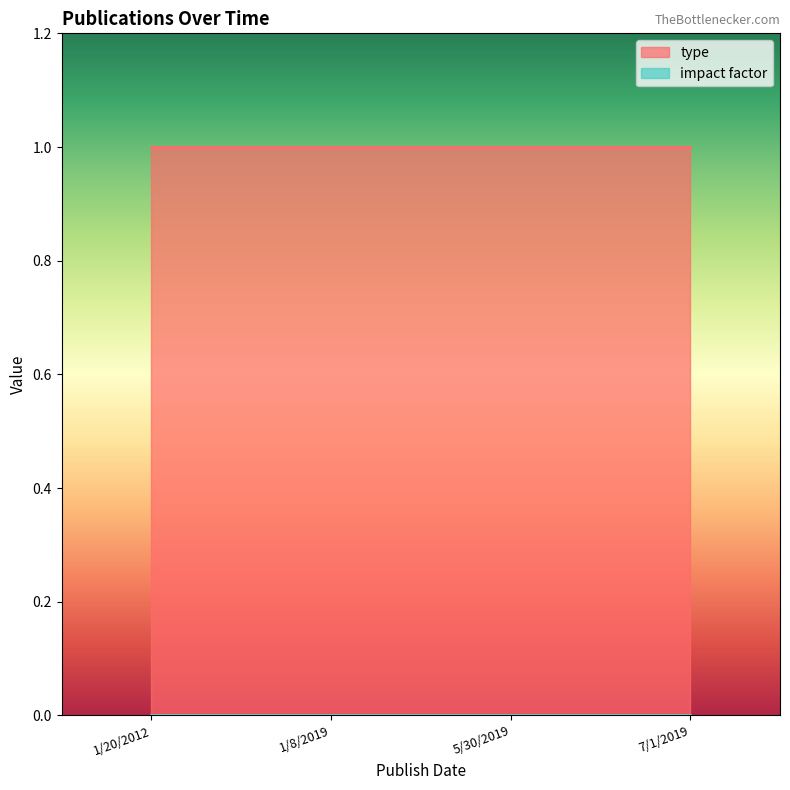

Is it true that type equals 0 at 5/30/2019?

False